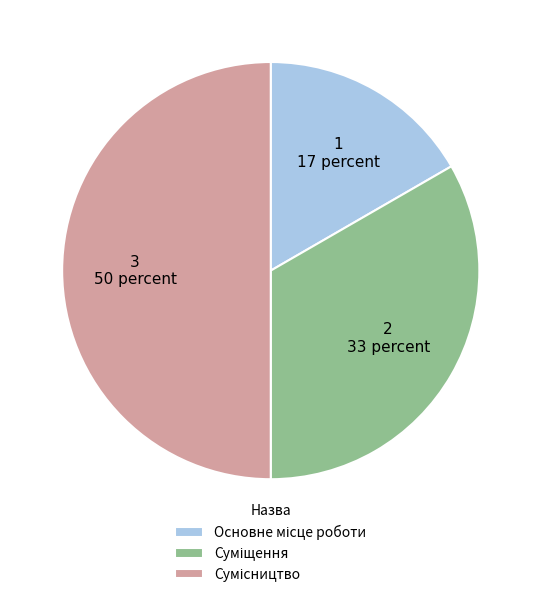

To the nearest percent, what portion does Суміщення represent?

33%